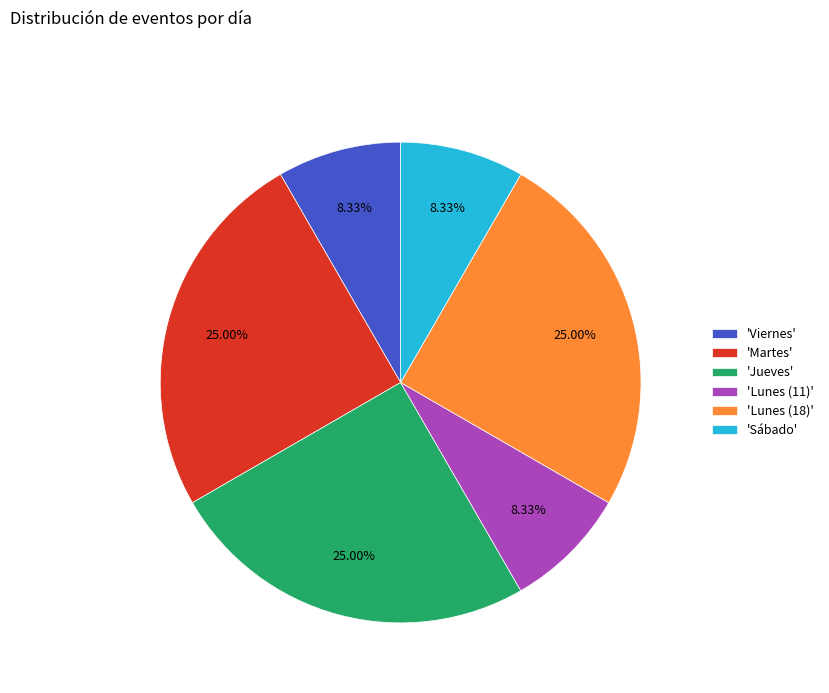

Combined, do 'Martes' and 'Lunes (11)' account for over 50%?

No